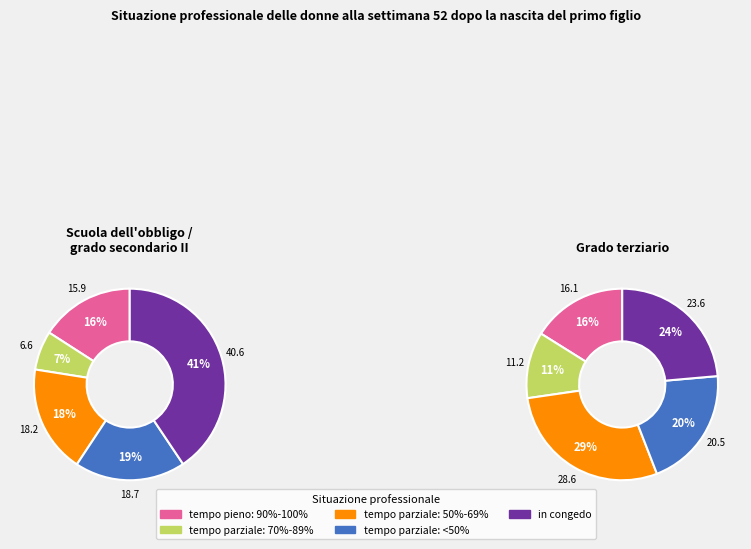

True or false: 4 accounts for 24% of the total.

True